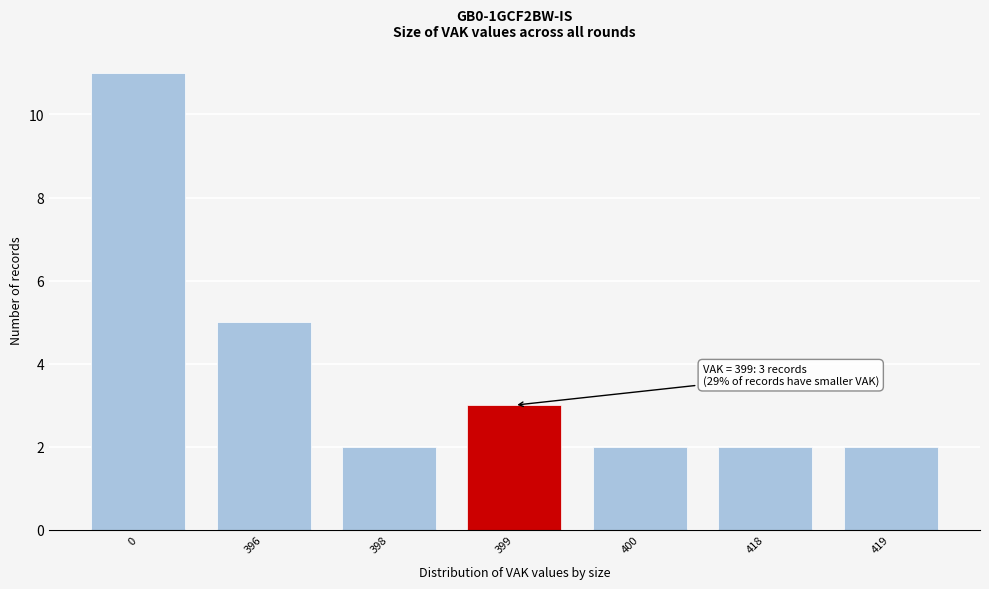

Reading left to right, list all the values displayed in this chart.

11	5	2	3	2	2	2